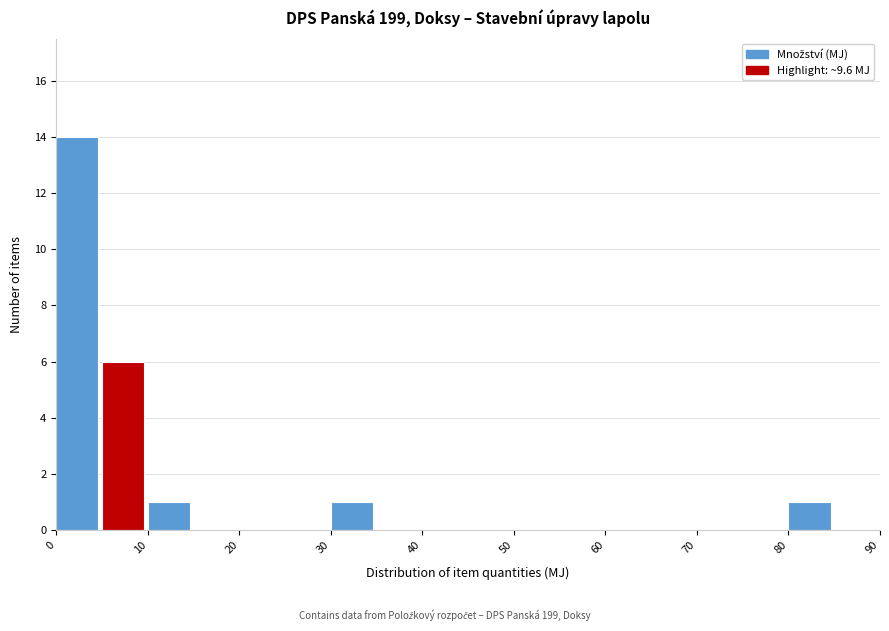

Reading left to right, list every bar in this chart as the range it spans on the x-axis followed by its height. The values are not printed on the chart, so give them approximately, as read against the axis.

0 to 5: 14
5 to 10: 6
10 to 15: 1
15 to 20: 0
20 to 25: 0
25 to 30: 0
30 to 35: 1
35 to 40: 0
40 to 45: 0
45 to 50: 0
50 to 55: 0
55 to 60: 0
60 to 65: 0
65 to 70: 0
70 to 75: 0
75 to 80: 0
80 to 85: 1
85 to 90: 0